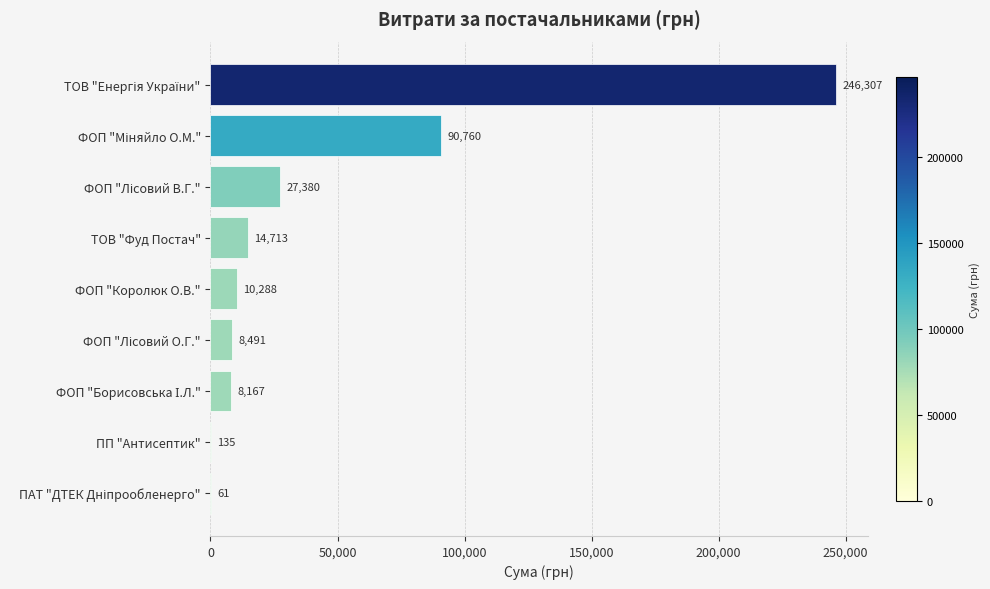

Read the value at ФОП "Королюк О.В.".

10288.4